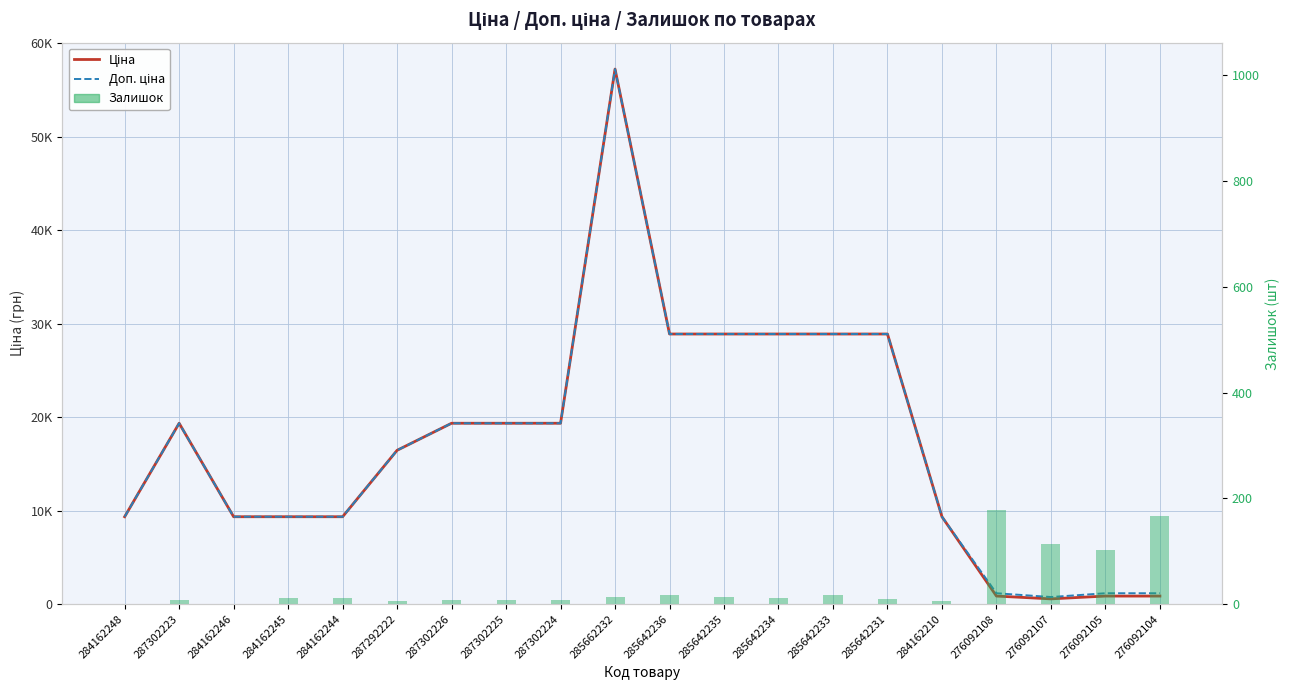

Reading right to left, what are all the values shown in this chart?

Ціна: 854.0	854.0	555.1	854.0	9342.0	28890.3	28890.3	28890.3	28890.3	28890.3	57235.5	19343.1	19343.1	19343.1	16448.2	9342.0	9342.0	9342.0	19343.1	9342.0
Доп. ціна: 1157.3	1157.3	752.0	1157.3	9342.0	28890.3	28890.3	28890.3	28890.3	28890.3	57235.5	19343.1	19343.1	19343.1	16448.2	9342.0	9342.0	9342.0	19343.1	9342.0
Залишок: 166.0	102.0	114.0	177.0	6.0	10.0	18.0	11.0	14.0	17.0	13.0	8.0	7.0	7.0	5.0	11.0	11.0	0.0	8.0	0.0